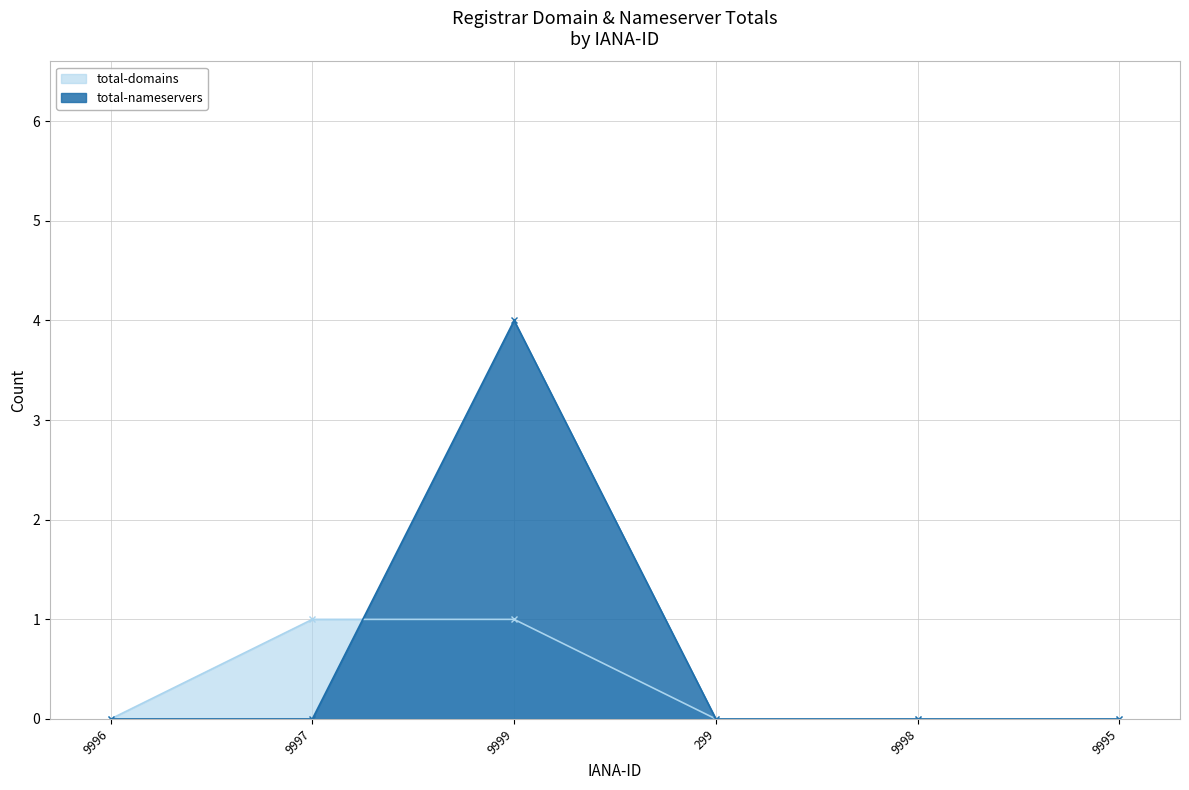

At which category is the sum across all series the highest?

9999